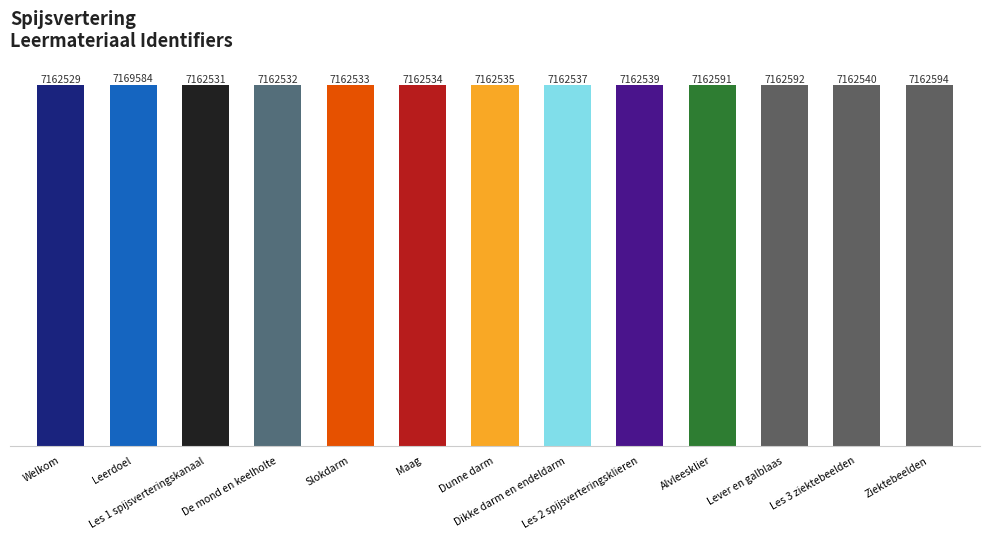

What is the greatest value displayed?

7169584